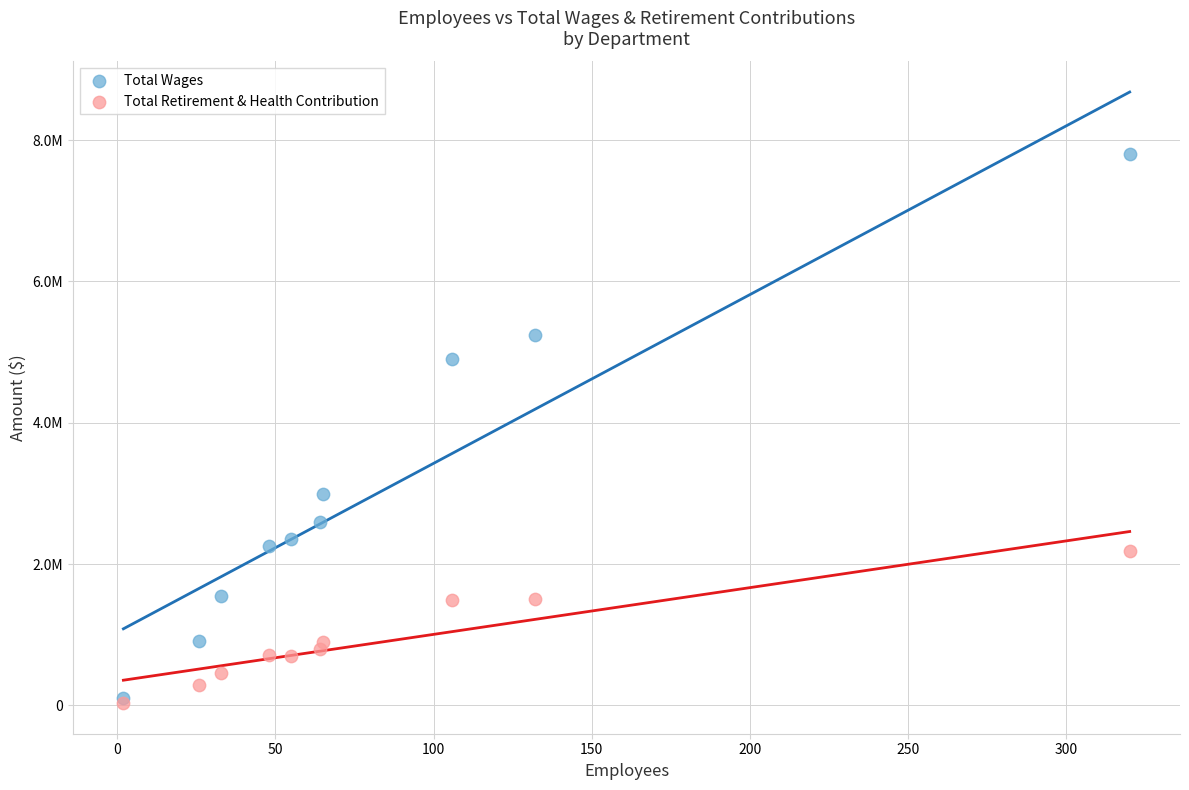

What are all the series names shown in the legend?

Total Wages, Total Retirement & Health Contribution